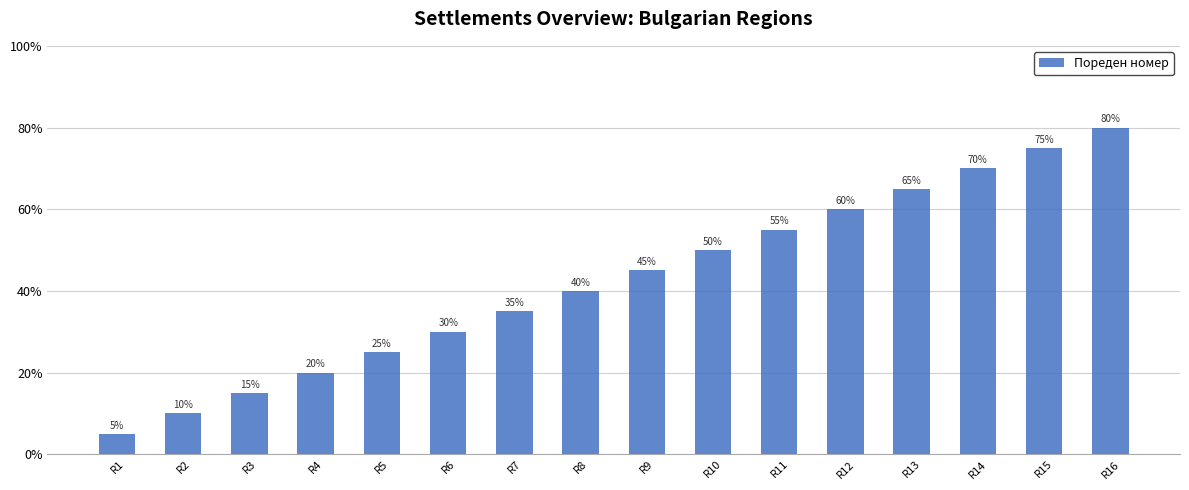

What is the change in value from R8 to R12?

+20.0